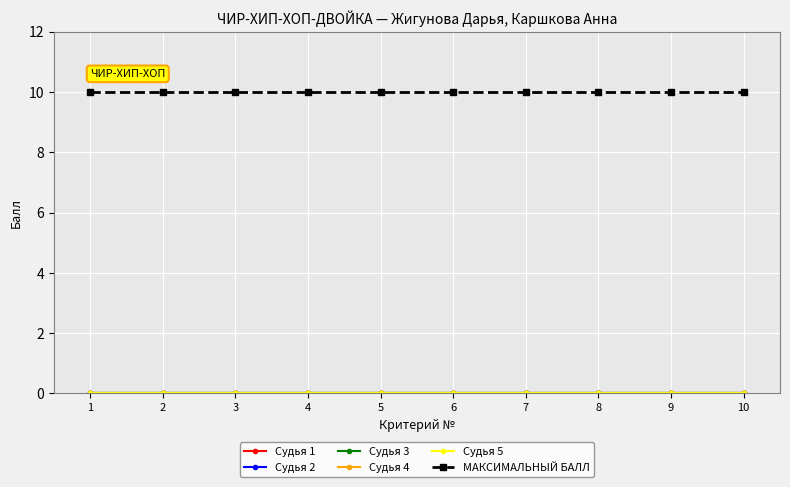

True or false: Судья 5 and Судья 3 intersect in this chart.

False